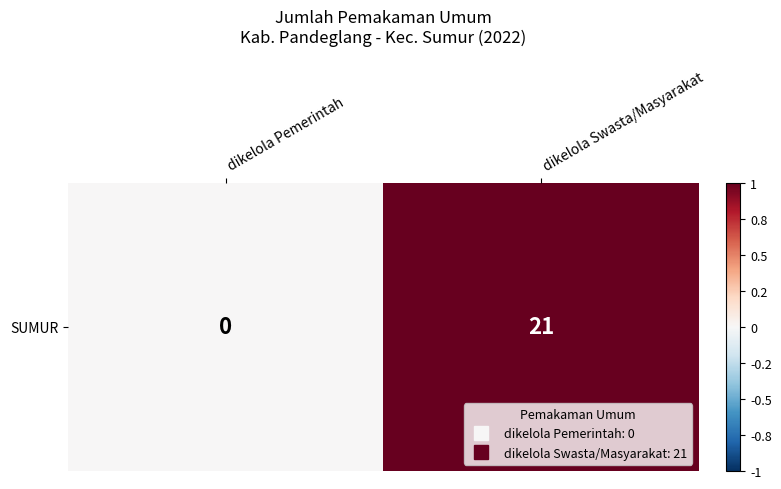

Rank the categories by value from lowest to highest.

dikelola Pemerintah, dikelola Swasta/Masyarakat